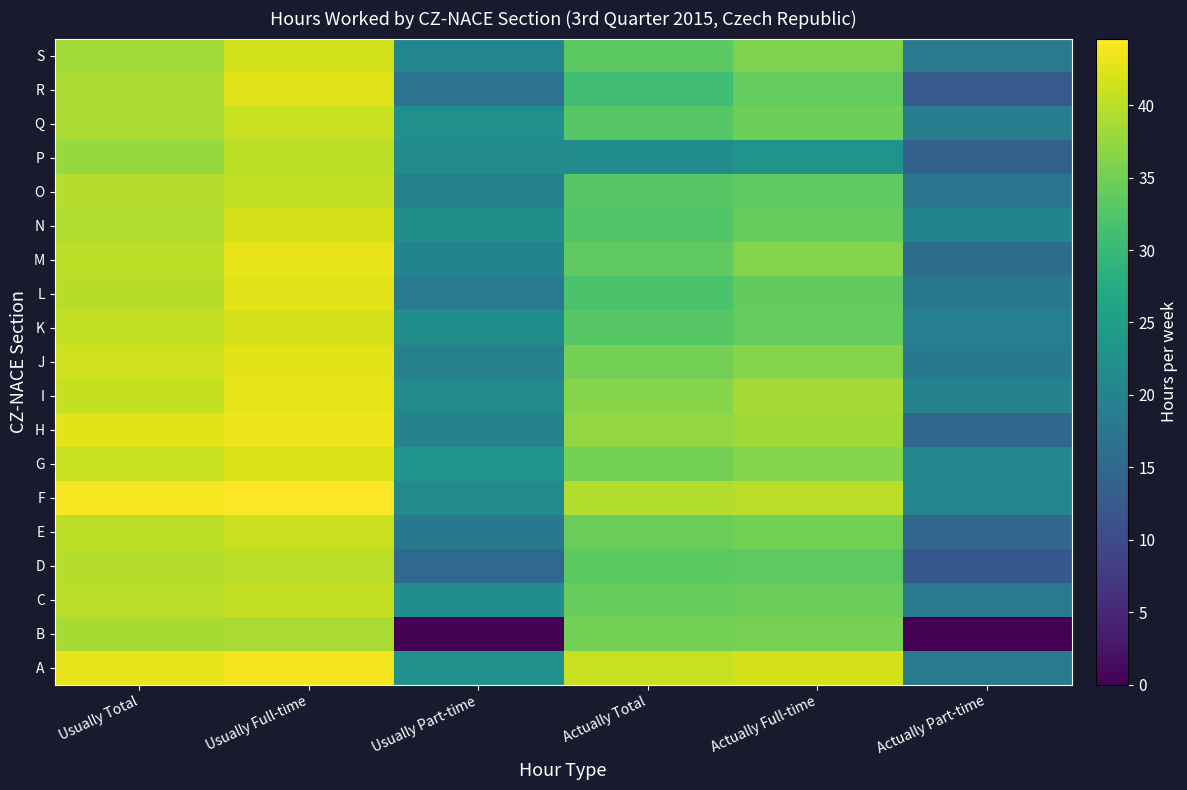

At how many categories does at least one series exceed 27?

4